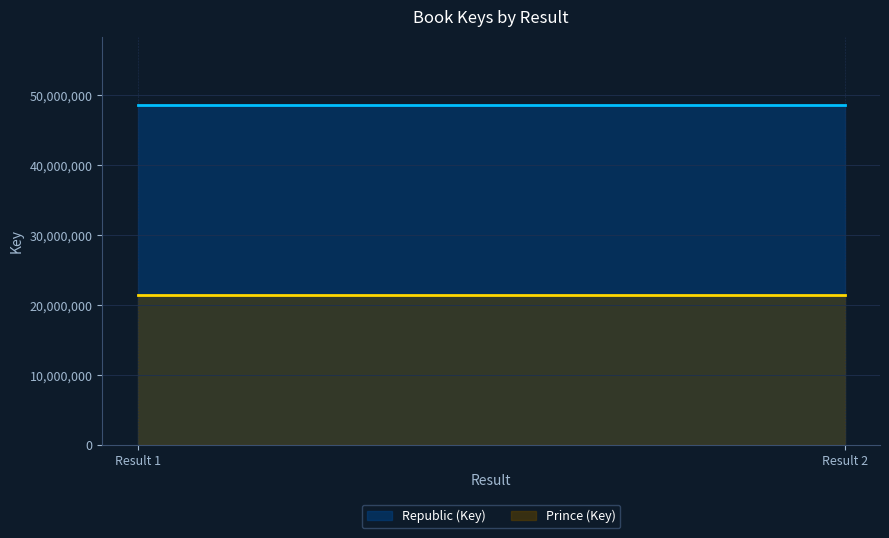

Which category has the highest value in the Republic (Key) series?

1